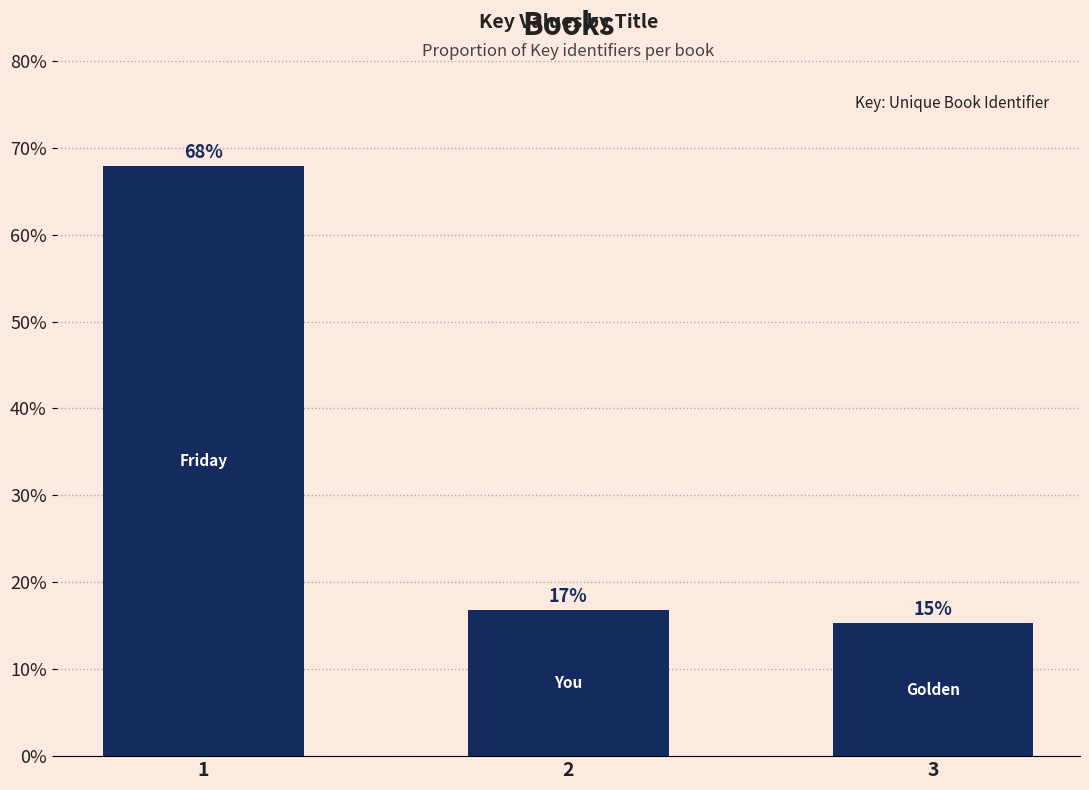

Are the bars horizontal?

No